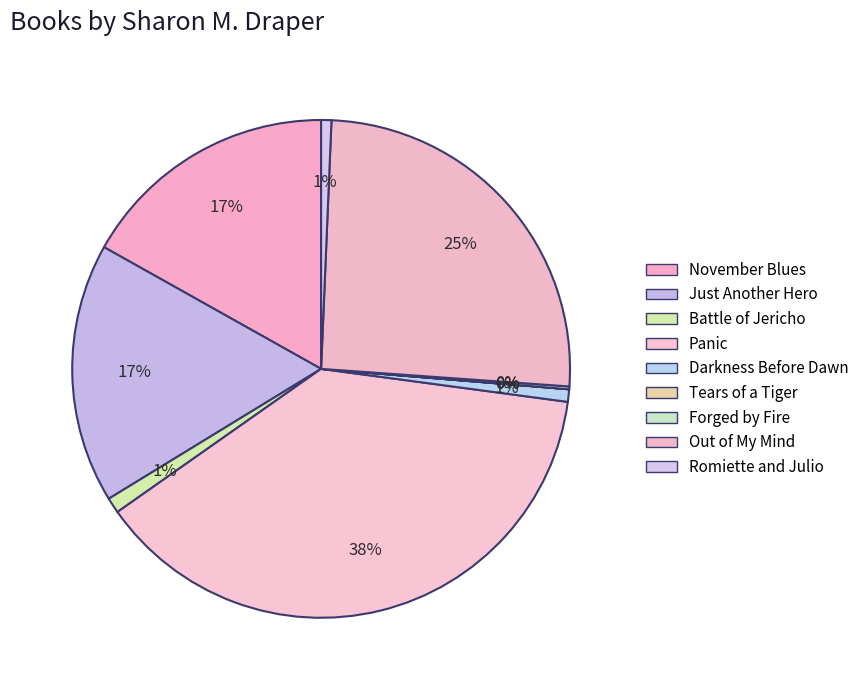

How much of the chart is everything except Battle of Jericho?

99.0%